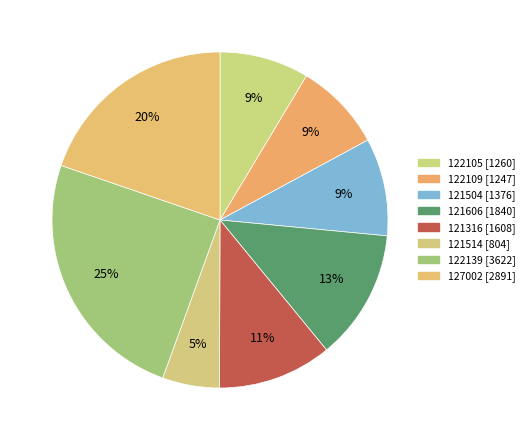

Count the number of slices in the pie.

8